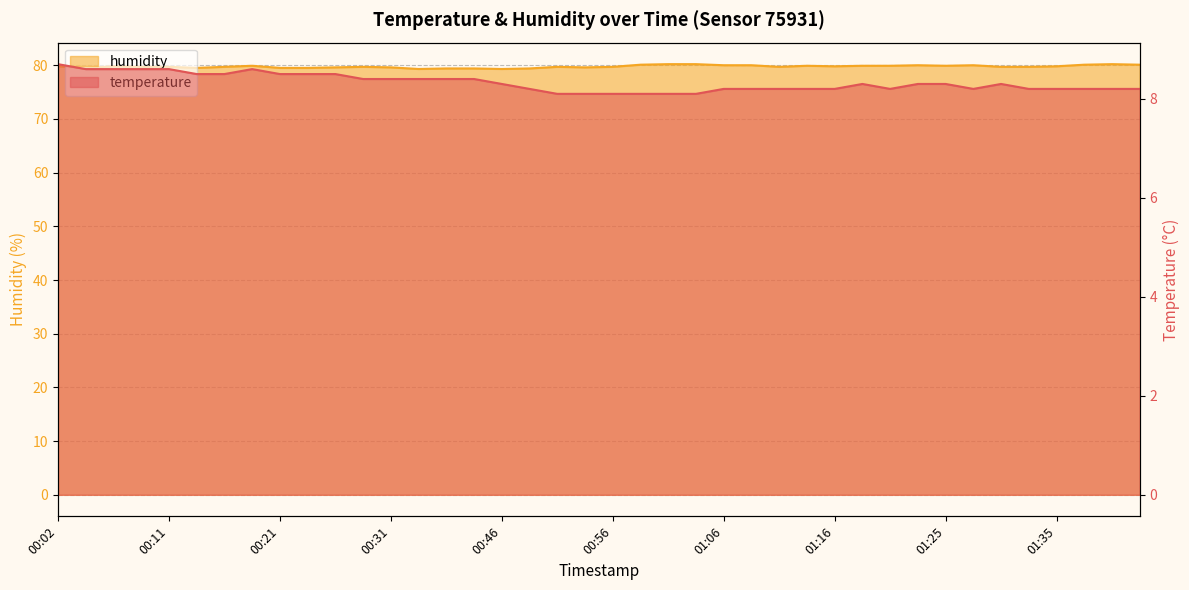

What is the difference between the maximum and minimum values in the temperature series?

0.6